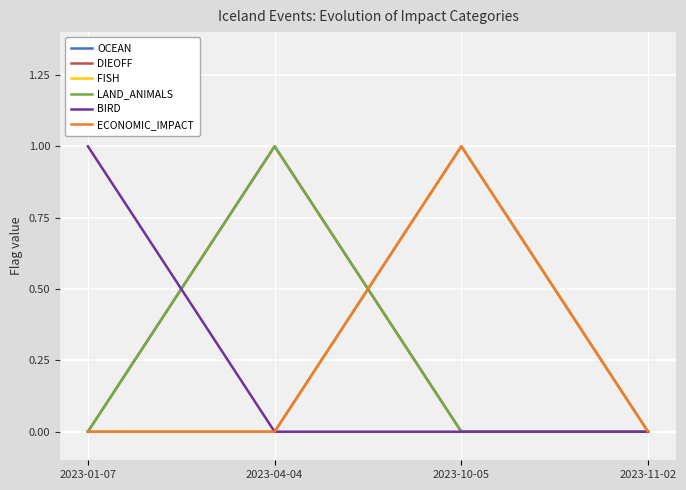

Is this an area chart (filled region under the line)?

No